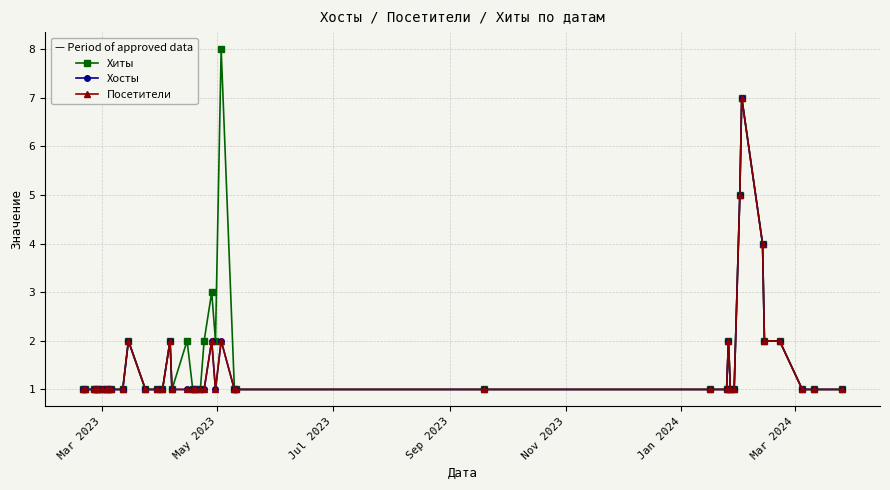

Reading right to left, what are all the values shown in this chart?

Хиты: 1	1	1	2	2	4	7	5	1	1	2	1	1	1	1	1	8	2	3	2	1	1	1	2	1	2	1	1	1	2	1	1	1	1	1	1	1	1	1	1
Хосты: 1	1	1	2	2	4	7	5	1	1	2	1	1	1	1	1	2	1	2	1	1	1	1	1	1	2	1	1	1	2	1	1	1	1	1	1	1	1	1	1
Посетители: 1	1	1	2	2	4	7	5	1	1	2	1	1	1	1	1	2	1	2	1	1	1	1	1	1	2	1	1	1	2	1	1	1	1	1	1	1	1	1	1